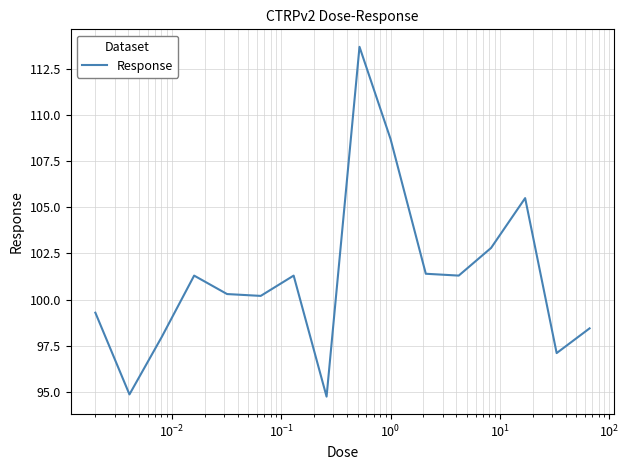

What is the greatest value displayed?

113.7